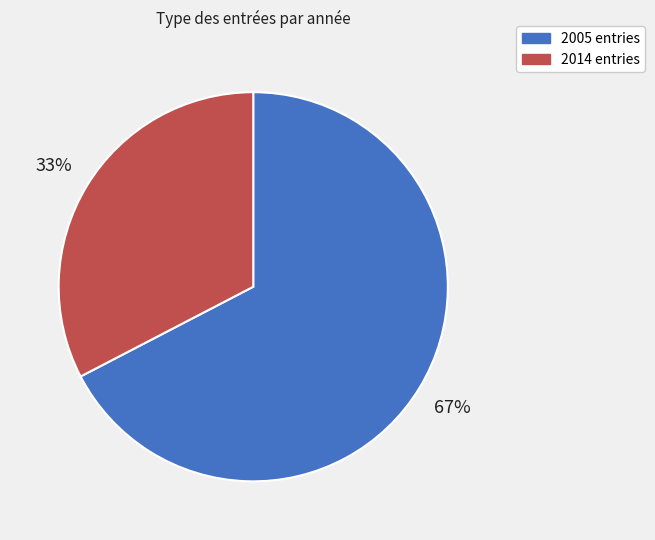

Is there any slice that represents more than half of the pie?

Yes